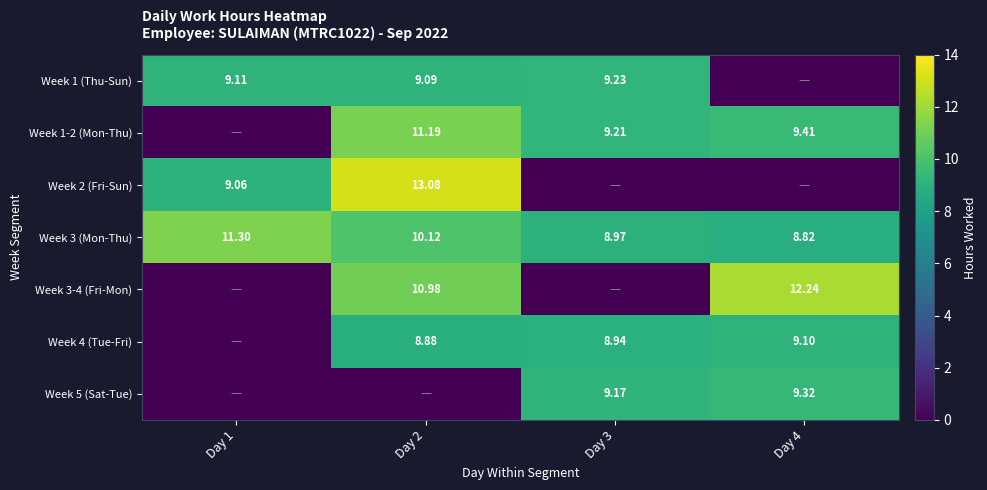

What is the difference between the highest and lowest values at Day 1?

11.3